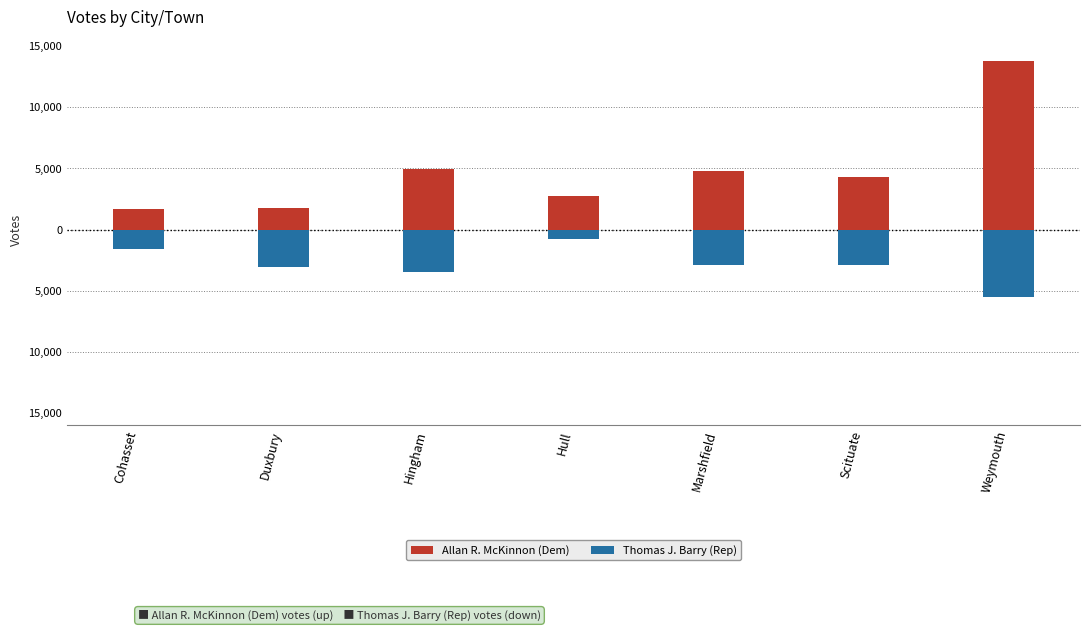

What is the lowest value of the Allan R. McKinnon (Dem) series?

1691